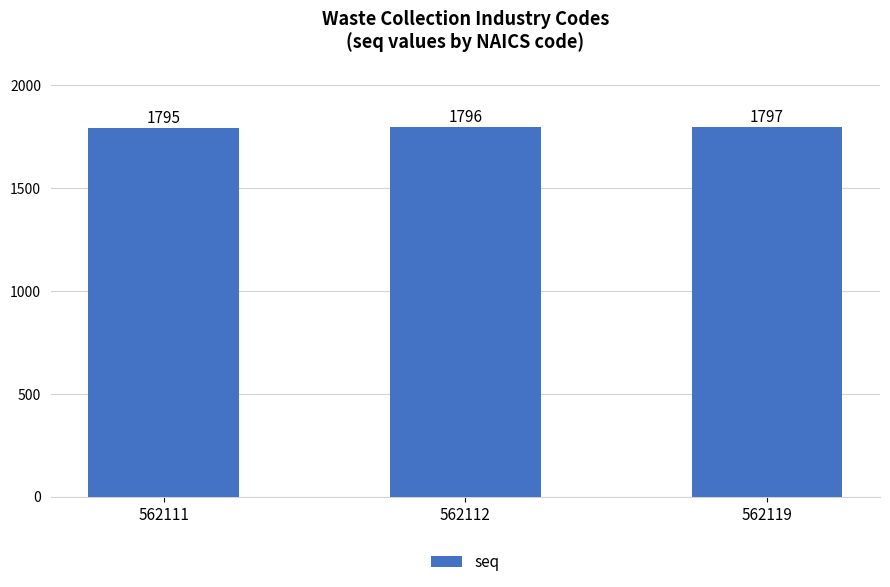

How many data points does each series have?

3